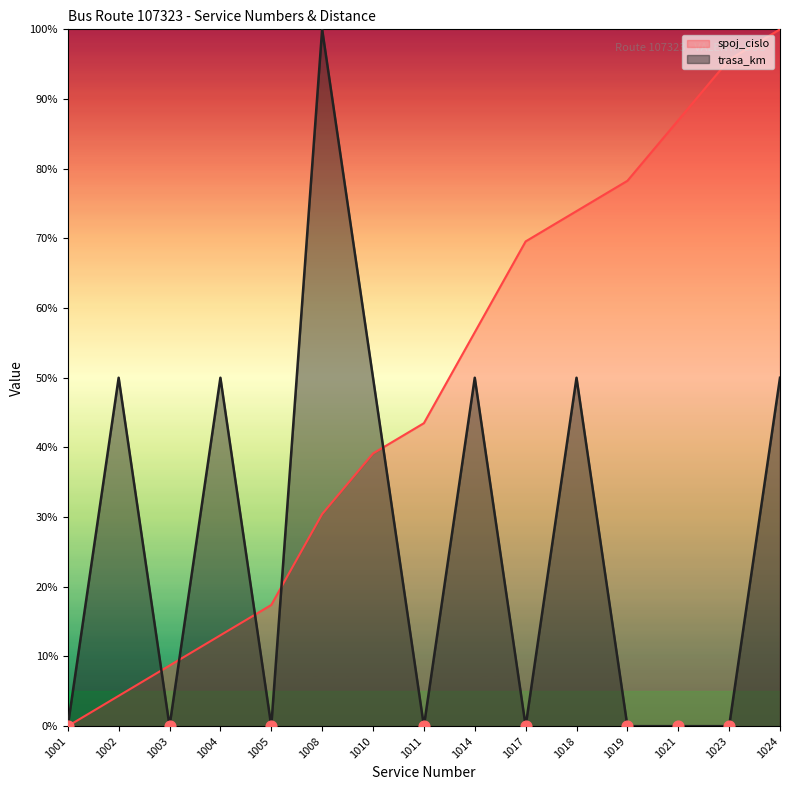

Is the value of trasa_km at 1001 greater than the value of spoj_cislo at 1018?

No